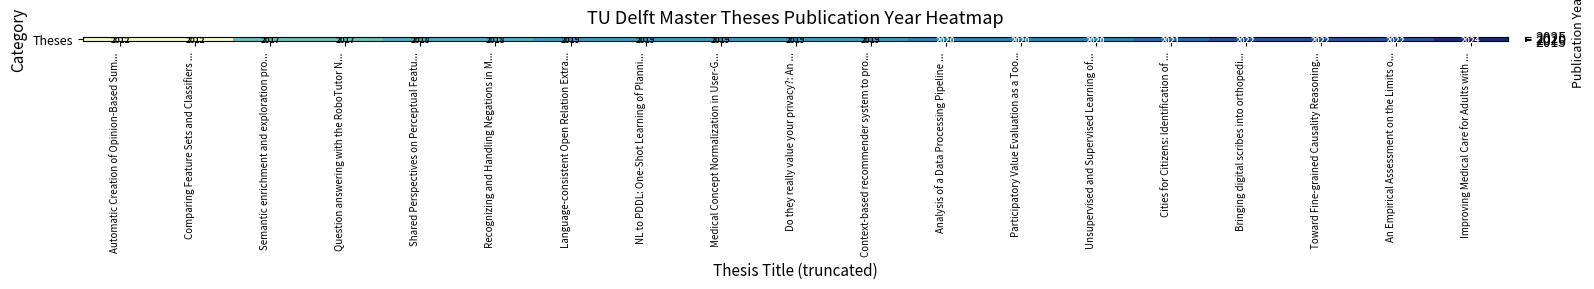

What is the change in value from Participatory Value Evaluation as a Too... to Cities for Citizens: Identification of ...?

+1